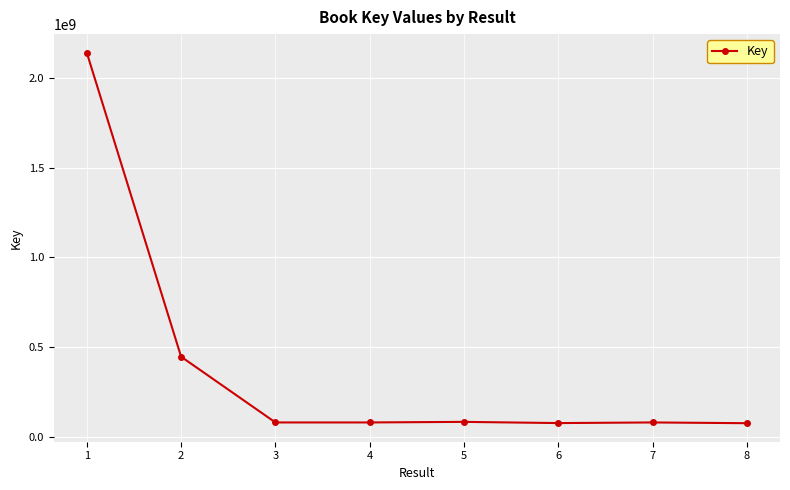

What is the sum of all values?

3060759316